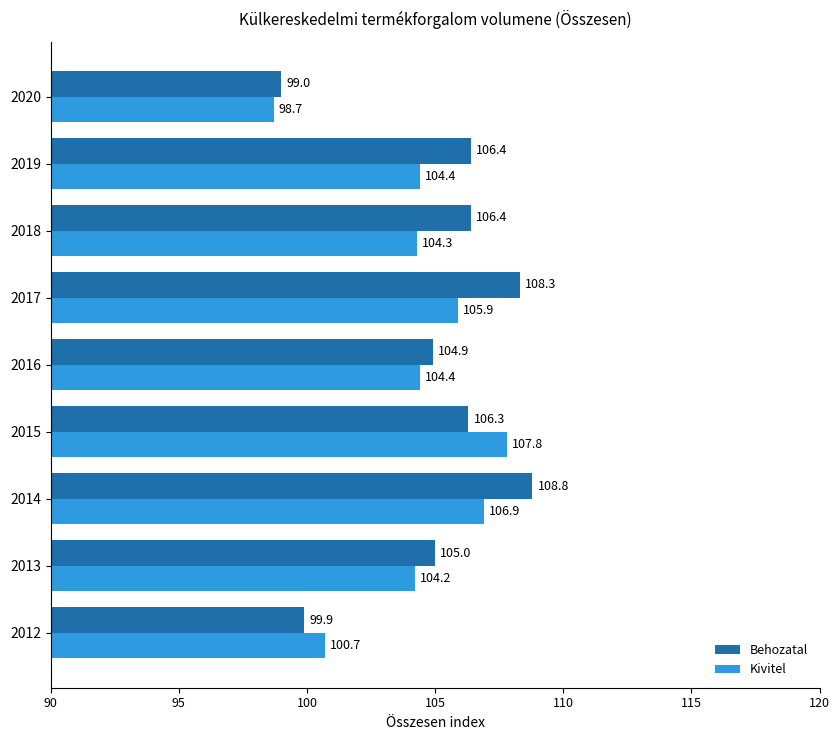

What is the average value of the Kivitel series?

104.1